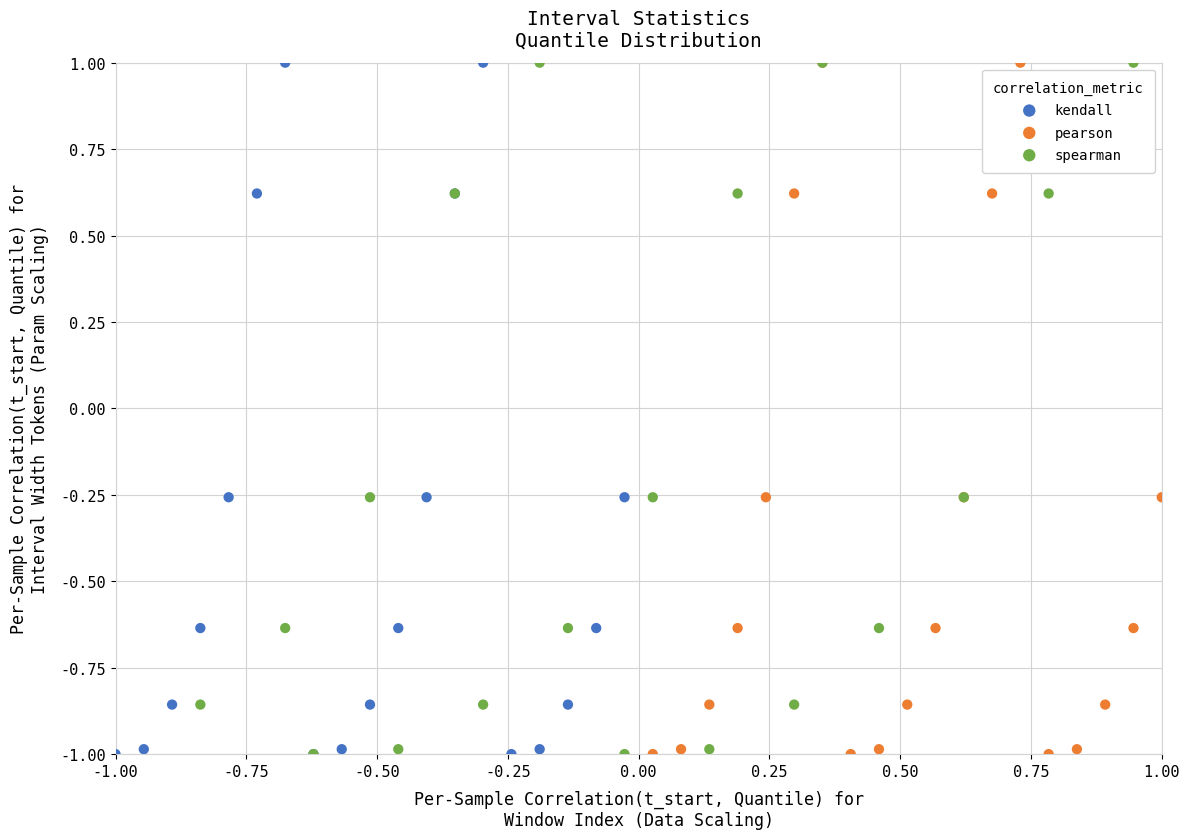

What are all the series names shown in the legend?

kendall, pearson, spearman